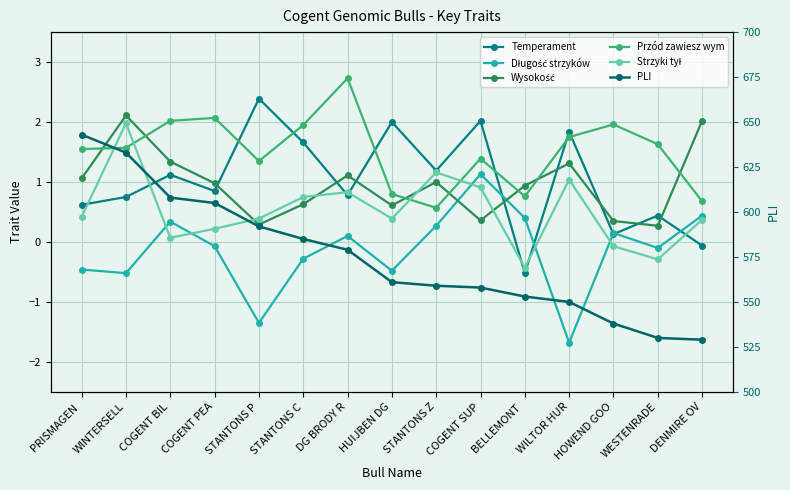

How many values in the PLI series are below 561?

7